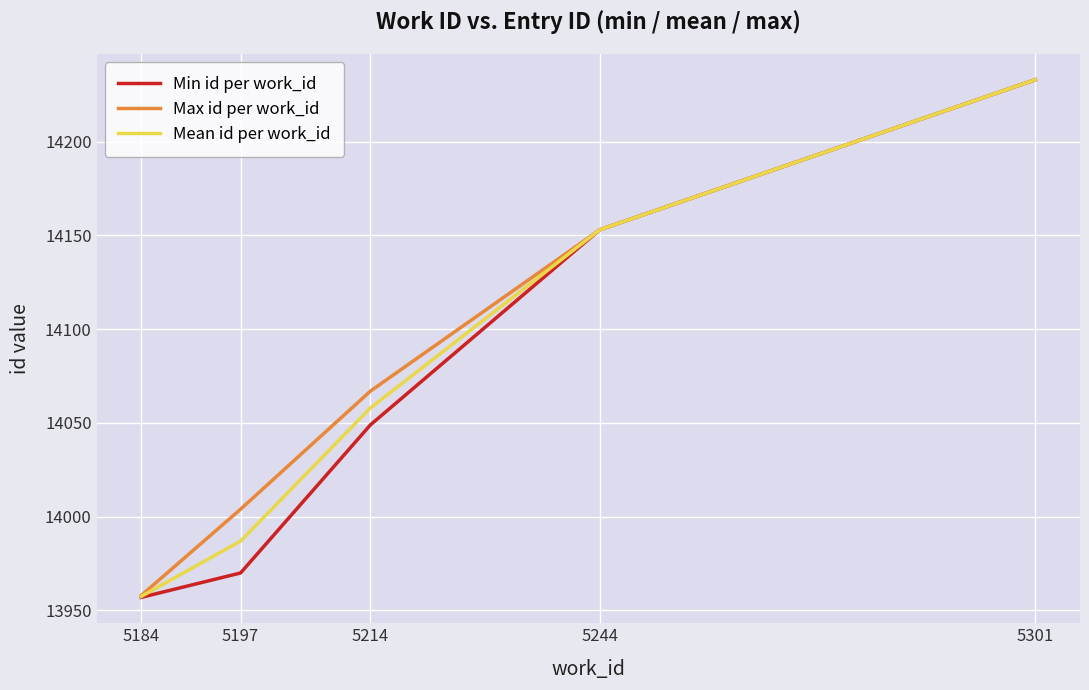

The Mean id per work_id series shows 20068.1 at 5244. True or false?

False